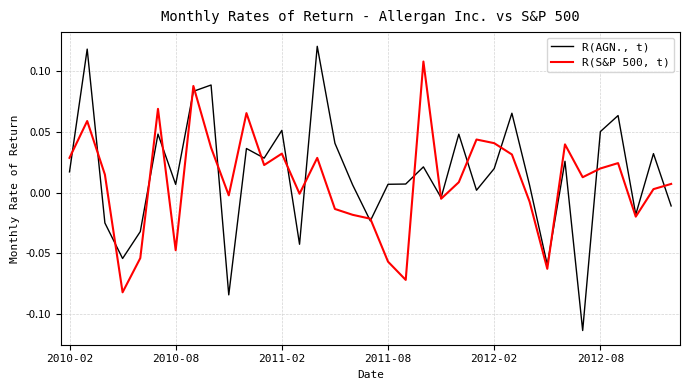

Which series has the largest total across all categories?

R(AGN., t)